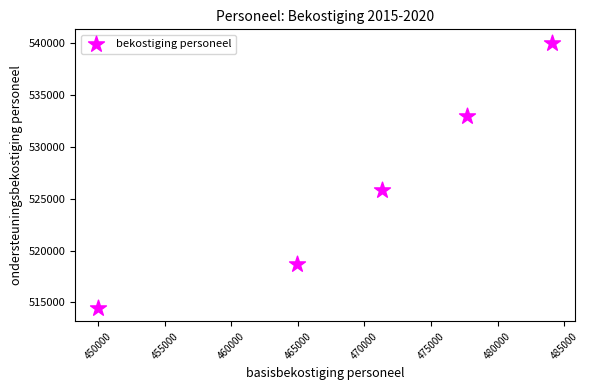

What Y value in the scatter plot is closest to 527264?

525849.1